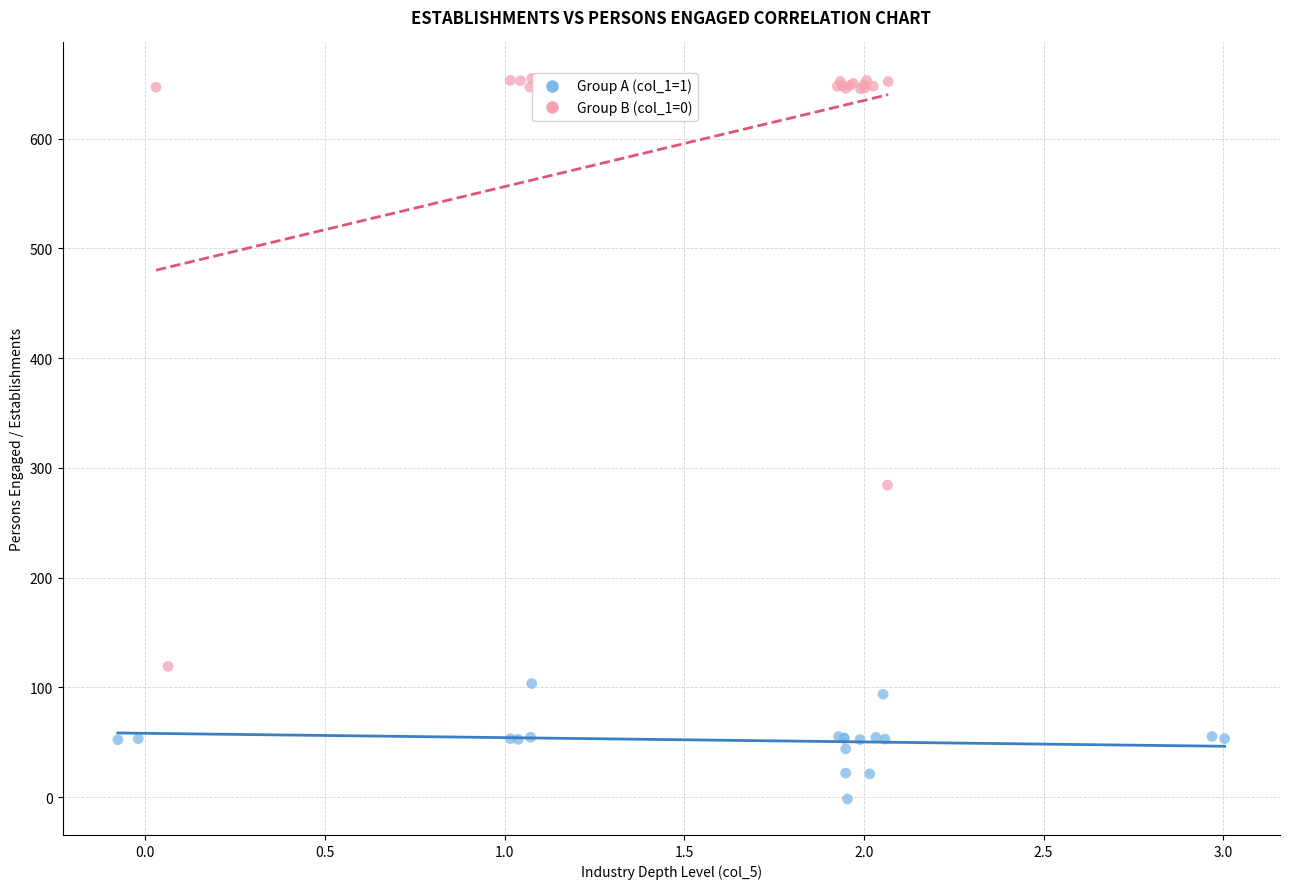

Which series has the widest spread of Y values?

Group B (col_1=0)